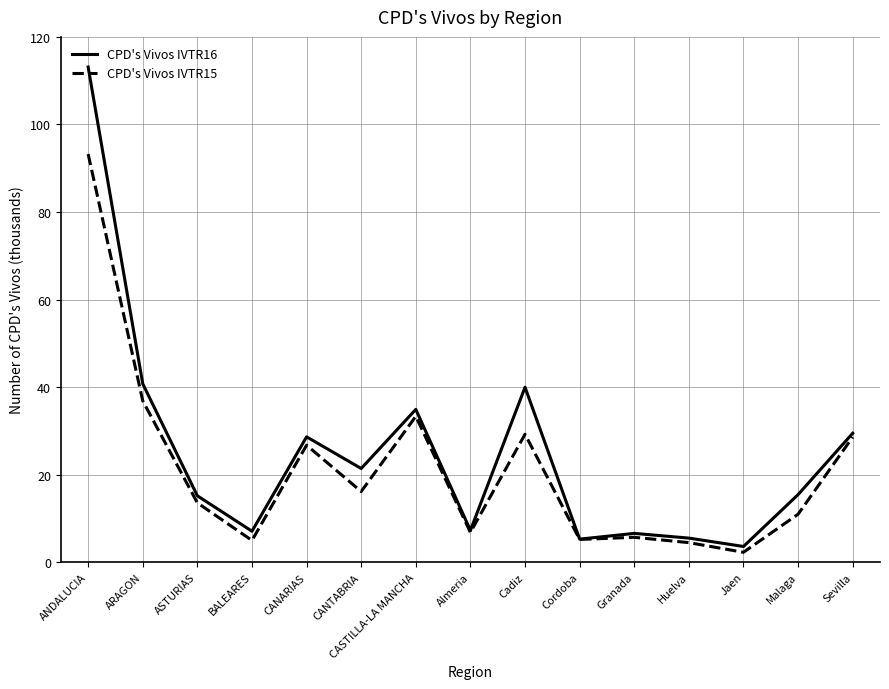

True or false: CPD's Vivos IVTR15 has more than 1 points higher than both neighbors.

True